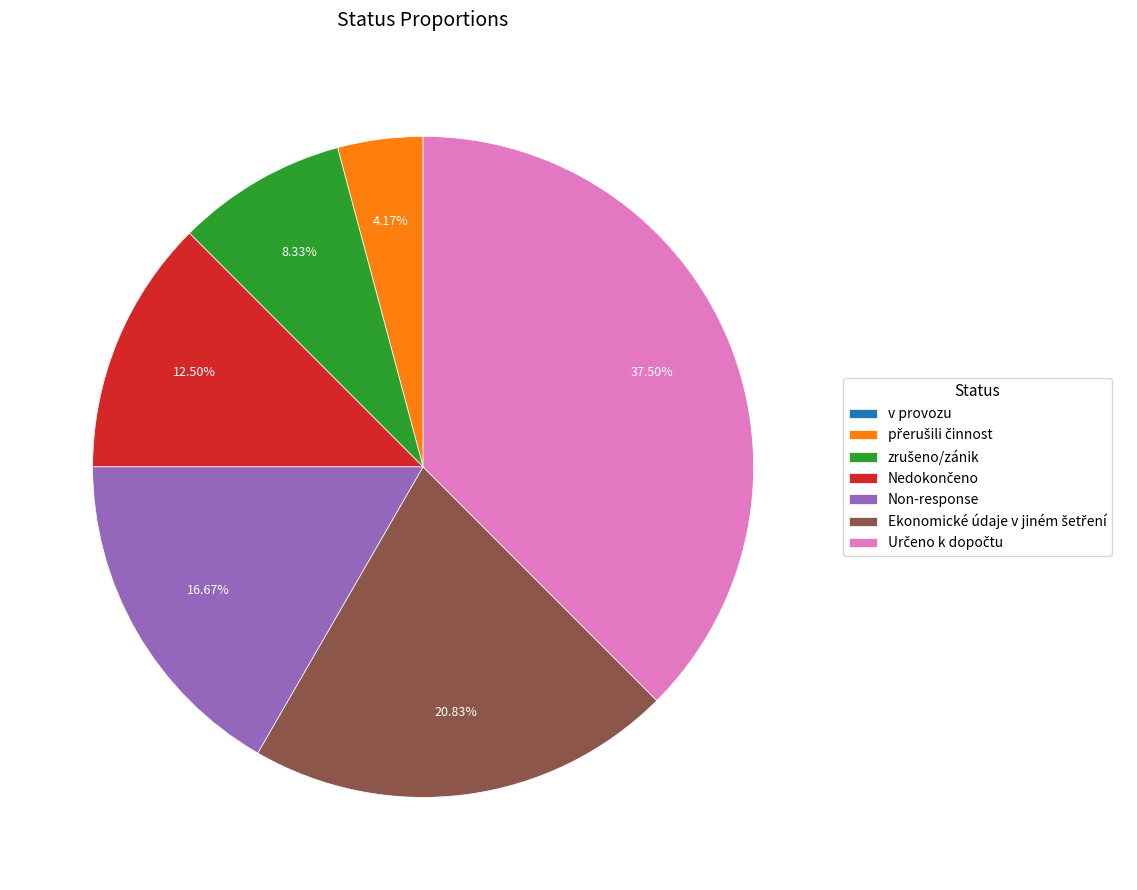

Is there any slice that represents more than half of the pie?

No